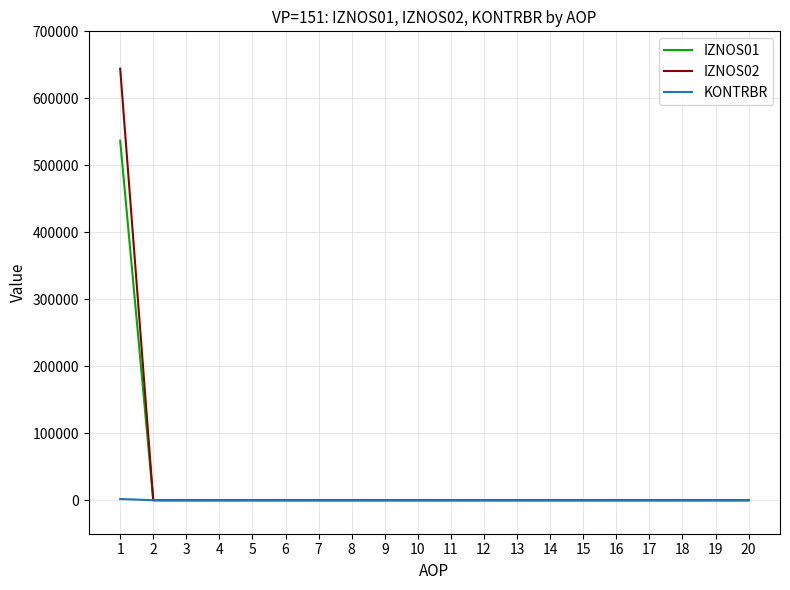

What is the sum of all IZNOS02 values?

644276.1